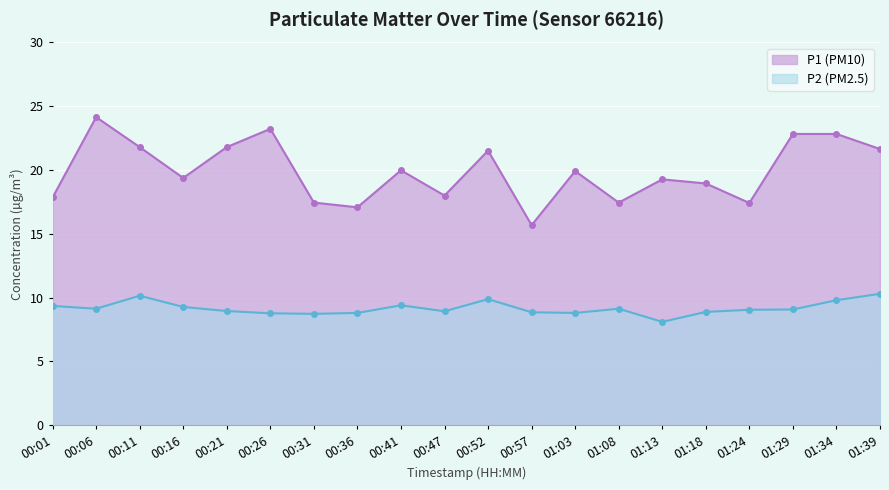

At which category is the sum across all series the highest?

00:06